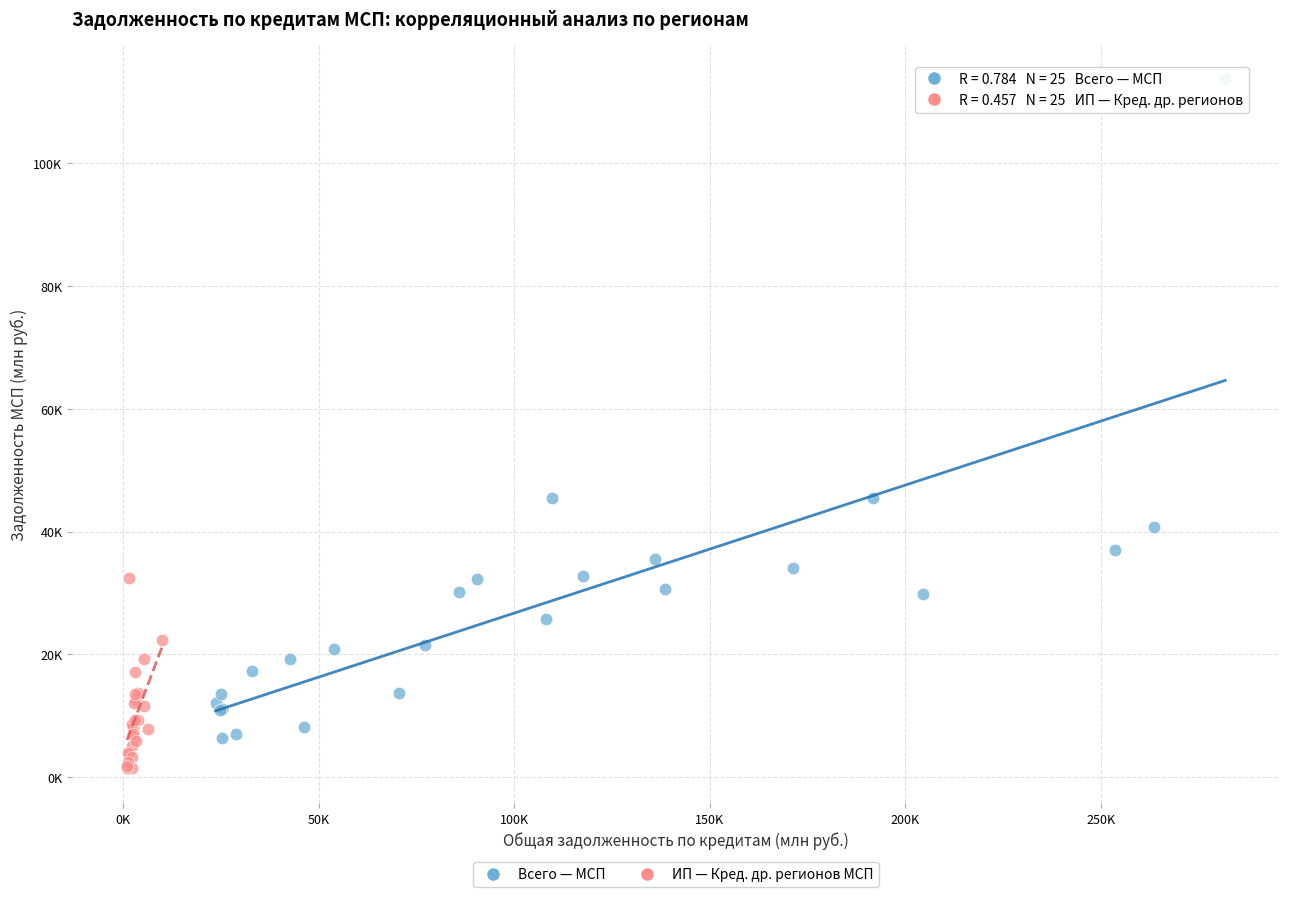

Which series reaches the minimum Y coordinate?

ИП — Кред. др. регионов МСП